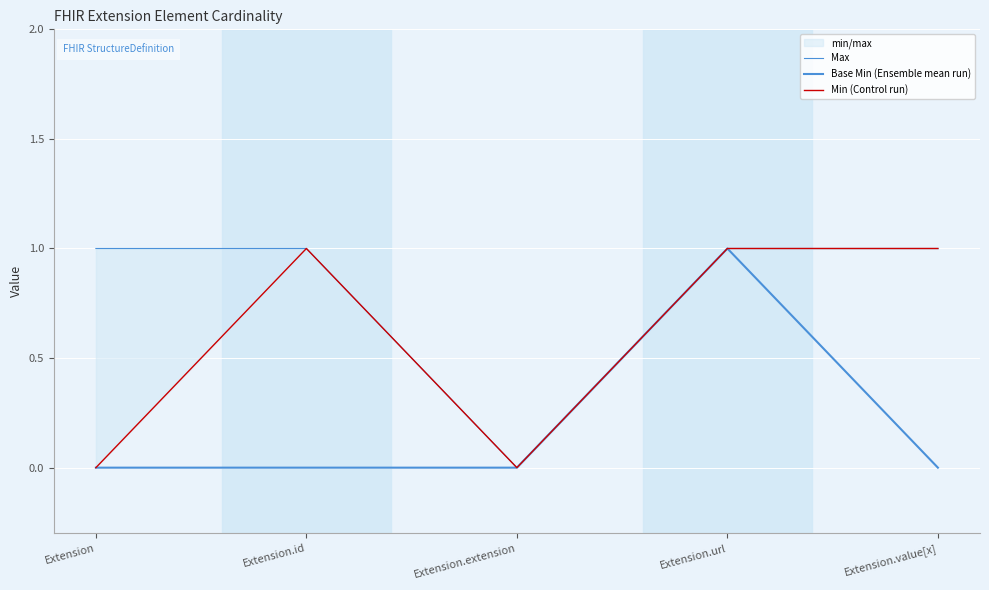

Which label corresponds to the largest value in the chart?

Extension